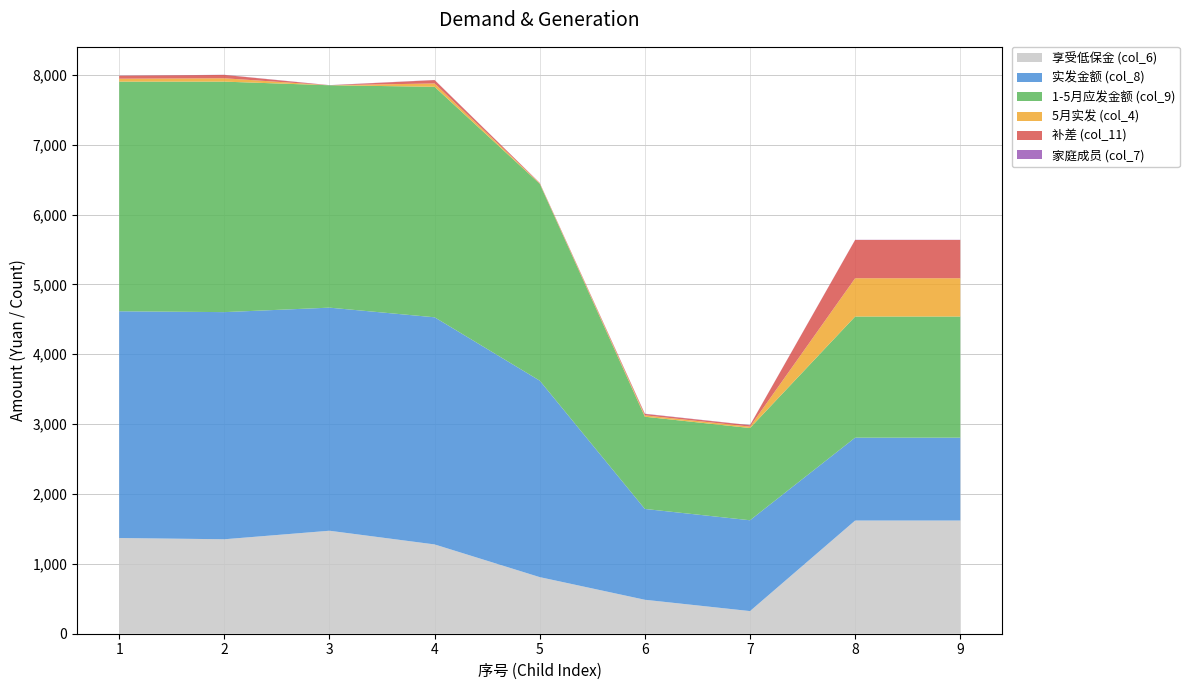

Reading left to right, transcribe all the data shown in this chart.

补差 (col_11): 1=42	2=48	3=-10	4=48	5=6	6=20	7=20	8=548	9=548
享受低保金 (col_6): 1=1370	2=1352	3=1474	4=1278	5=810	6=486	7=324	8=1620	9=1620
实发金额 (col_8): 1=3245	2=3251	3=3193	4=3251	5=2812	6=1300	7=1300	8=1186	9=1186
1-5月应发金额 (col_9): 1=3287	2=3299	3=3183	4=3299	5=2818	6=1320	7=1320	8=1734	9=1734
家庭成员 (col_7): 1=2	2=2	3=2	4=2	5=1	6=3	7=2	8=2	9=2
5月实发 (col_4): 1=42	2=48	3=0	4=48	5=6	6=20	7=20	8=548	9=548